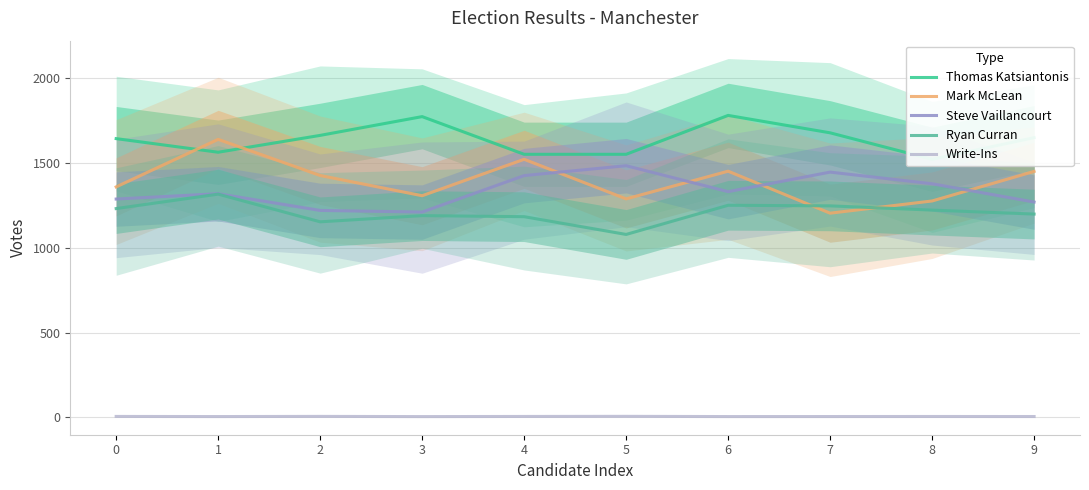

At which category does the chart reach its peak across all series?

6